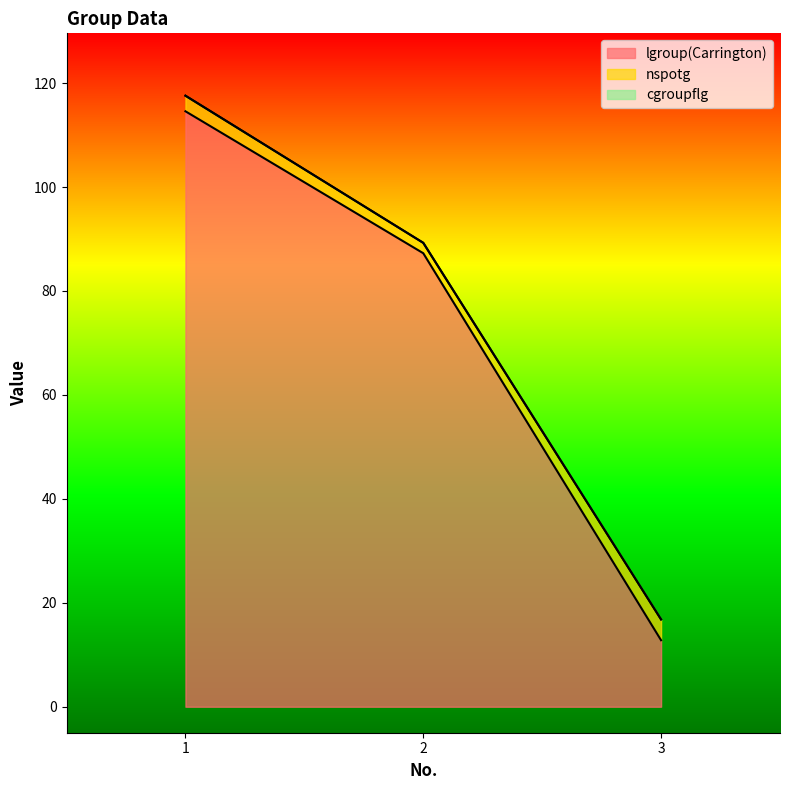

Rank the categories by cgroupflg value from highest to lowest.

1, 2, 3